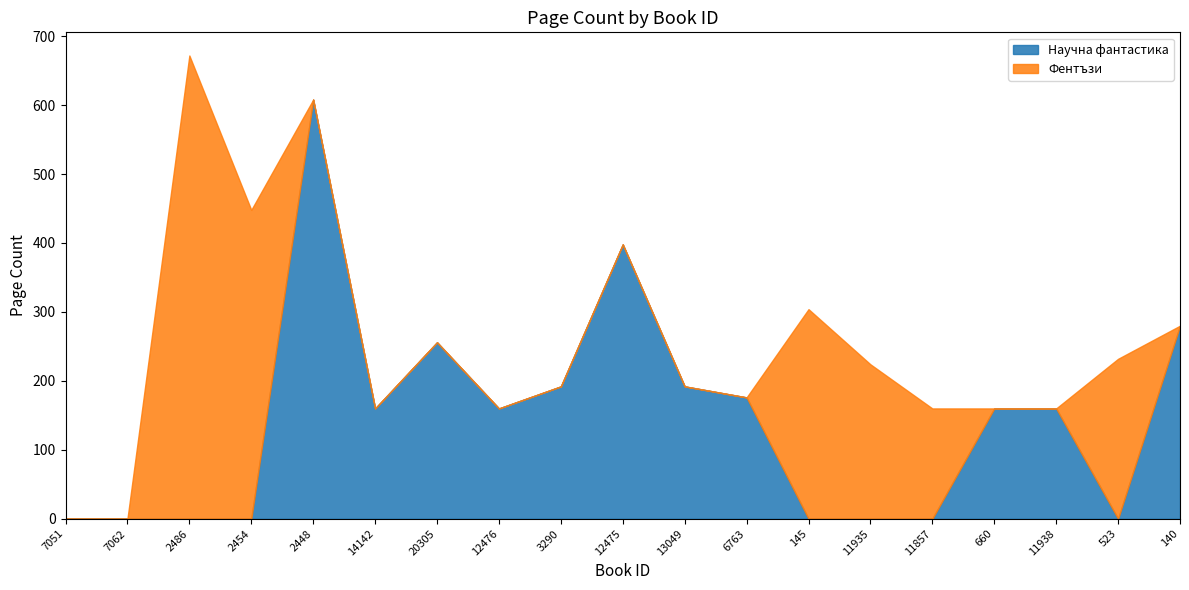

Which series has the largest range (max minus min)?

Фентъзи